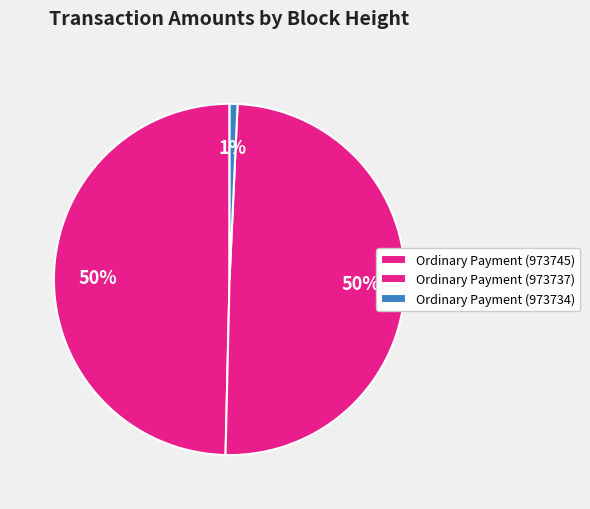

Count the number of slices in the pie.

3